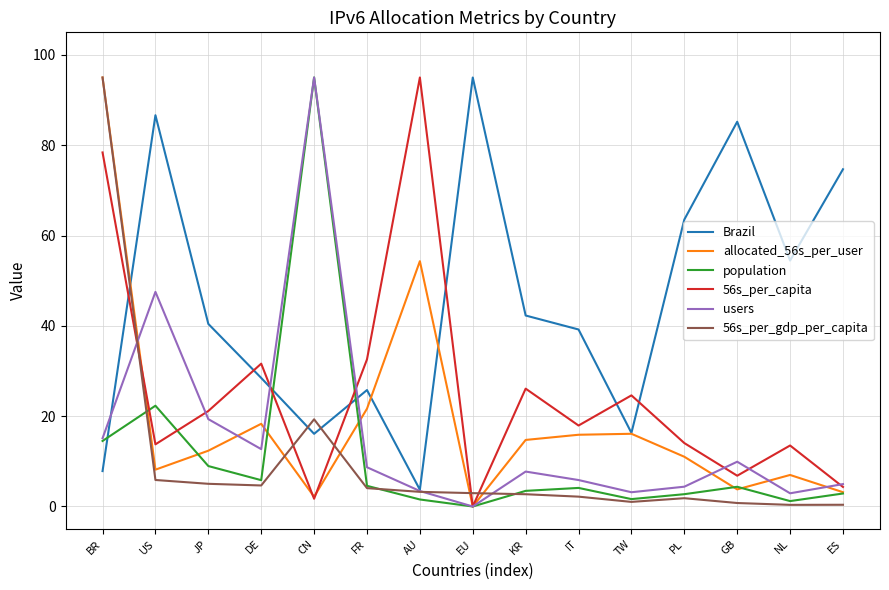

How many values in the users series exceed 7?

8